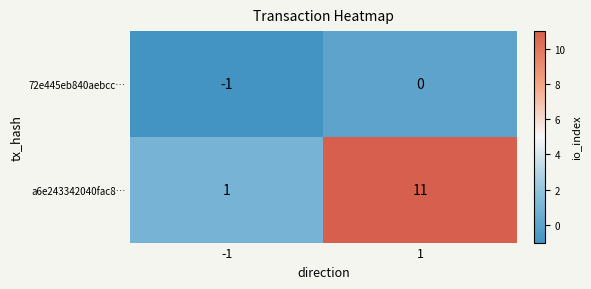

Between -1 and 1, which series saw the biggest shift?

a6e243342040fac8…